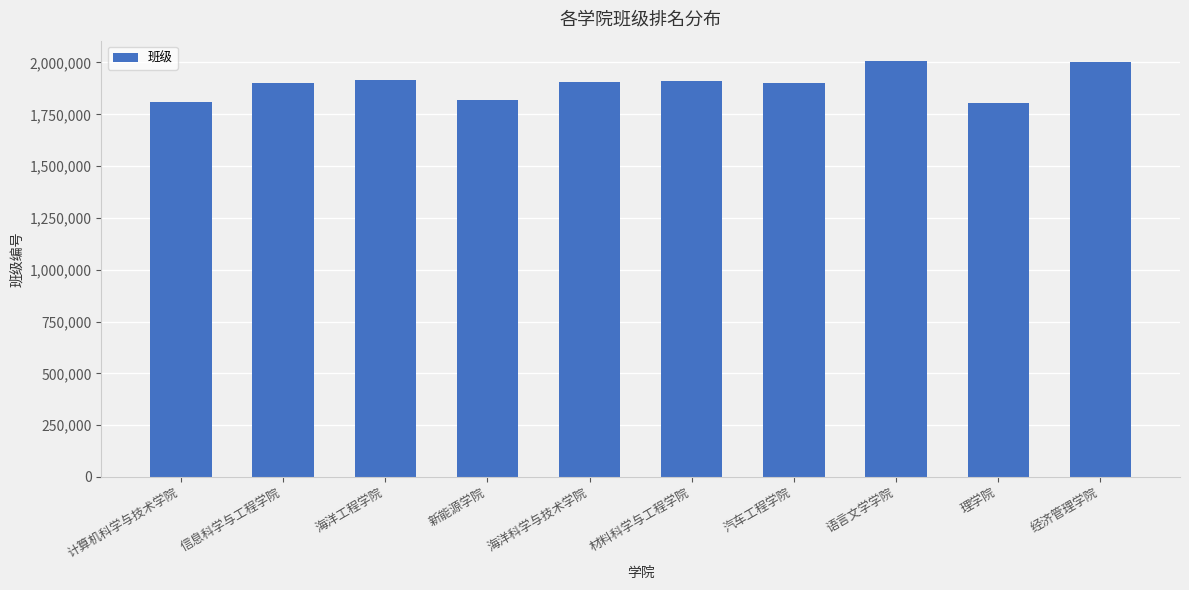

What is the maximum value shown in the chart?

2005101